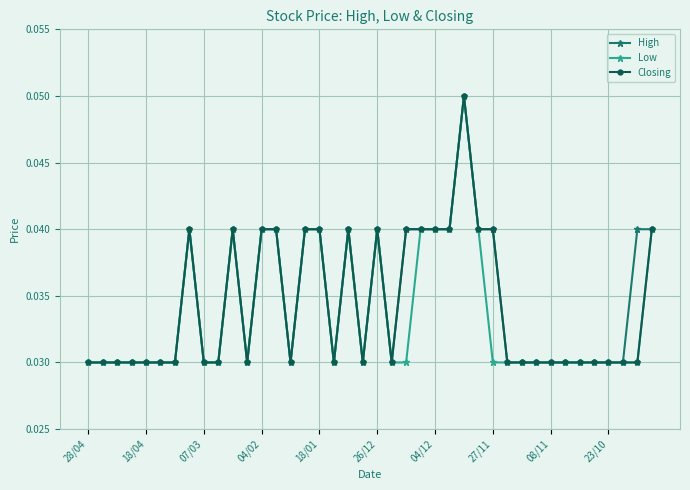

How many series are shown in this chart?

3